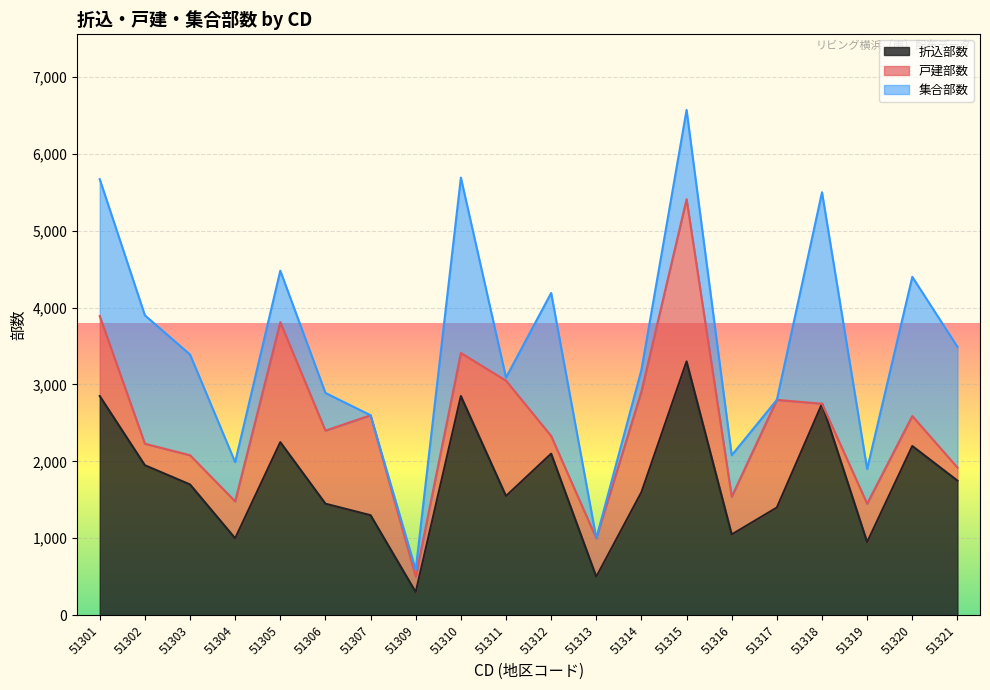

How many data points does each series have?

20